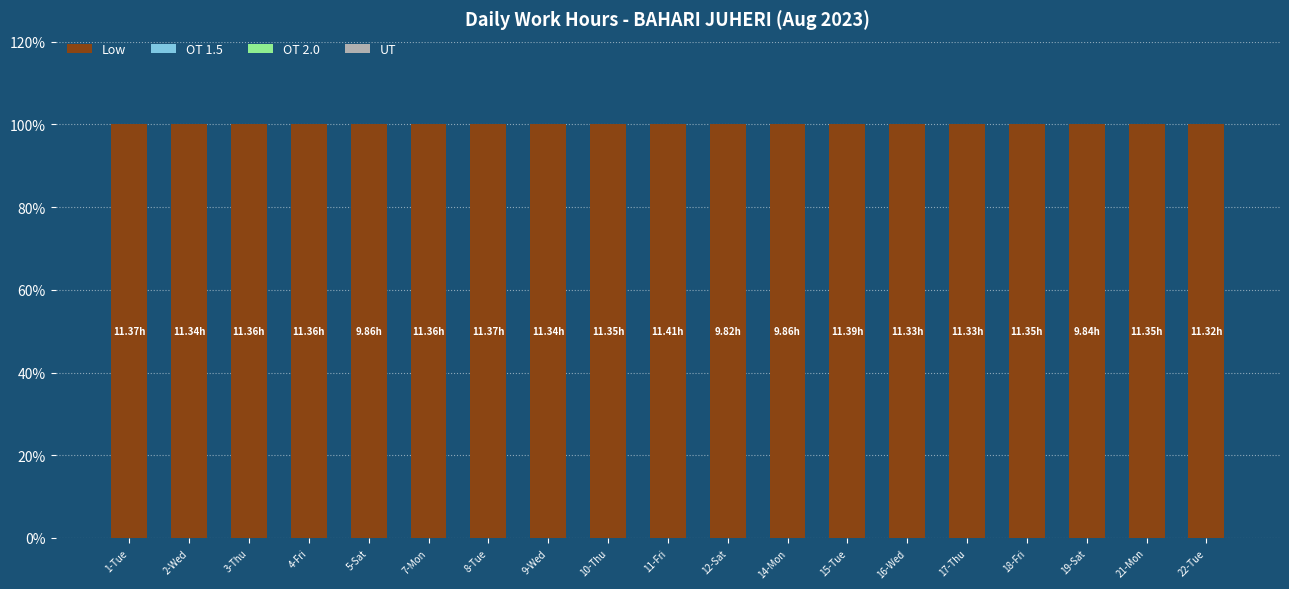

Is it true that OT 2.0 equals 0 at 2-Wed?

True